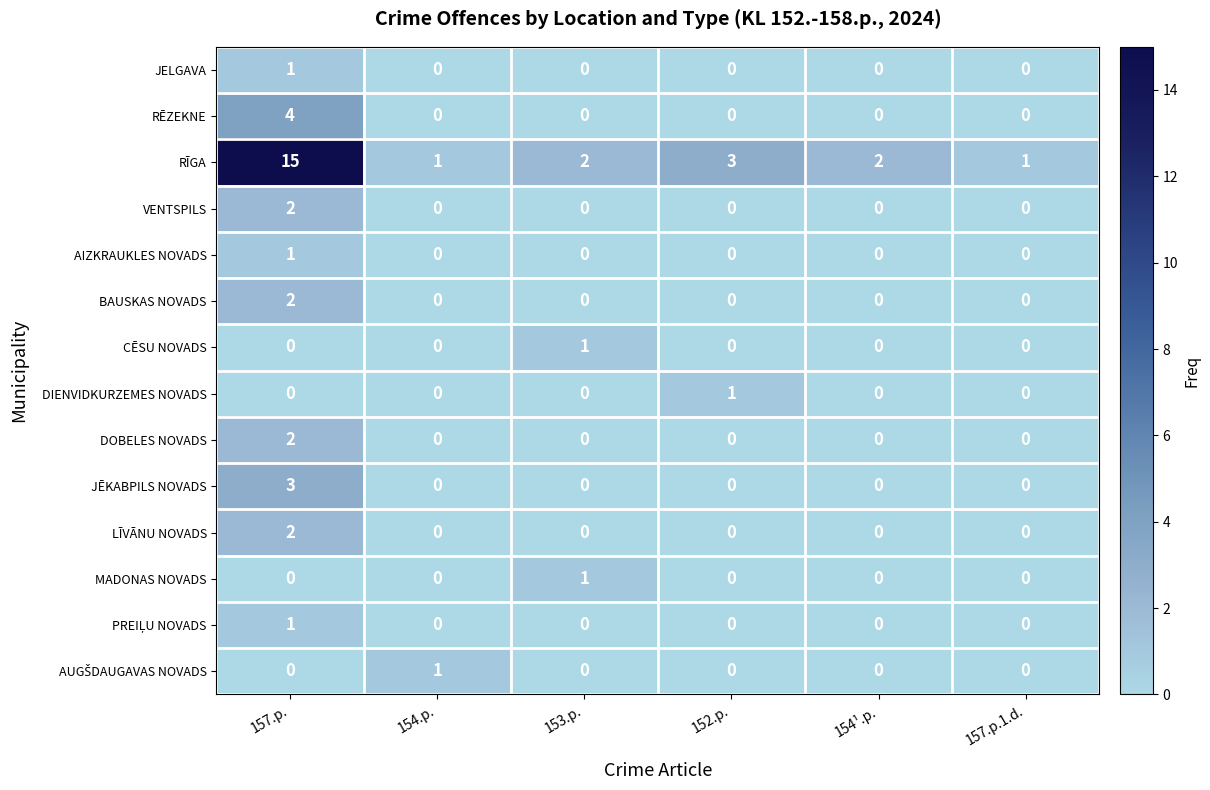

What is the total value across all series at 157.p.?

33